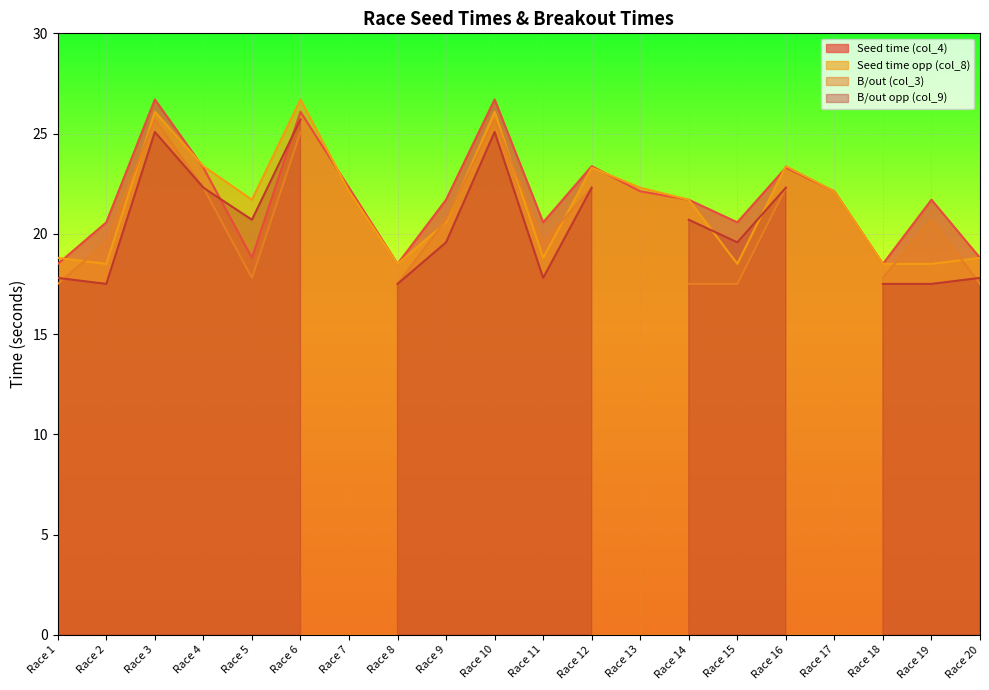

Does the chart display data point markers on the line(s)?

No